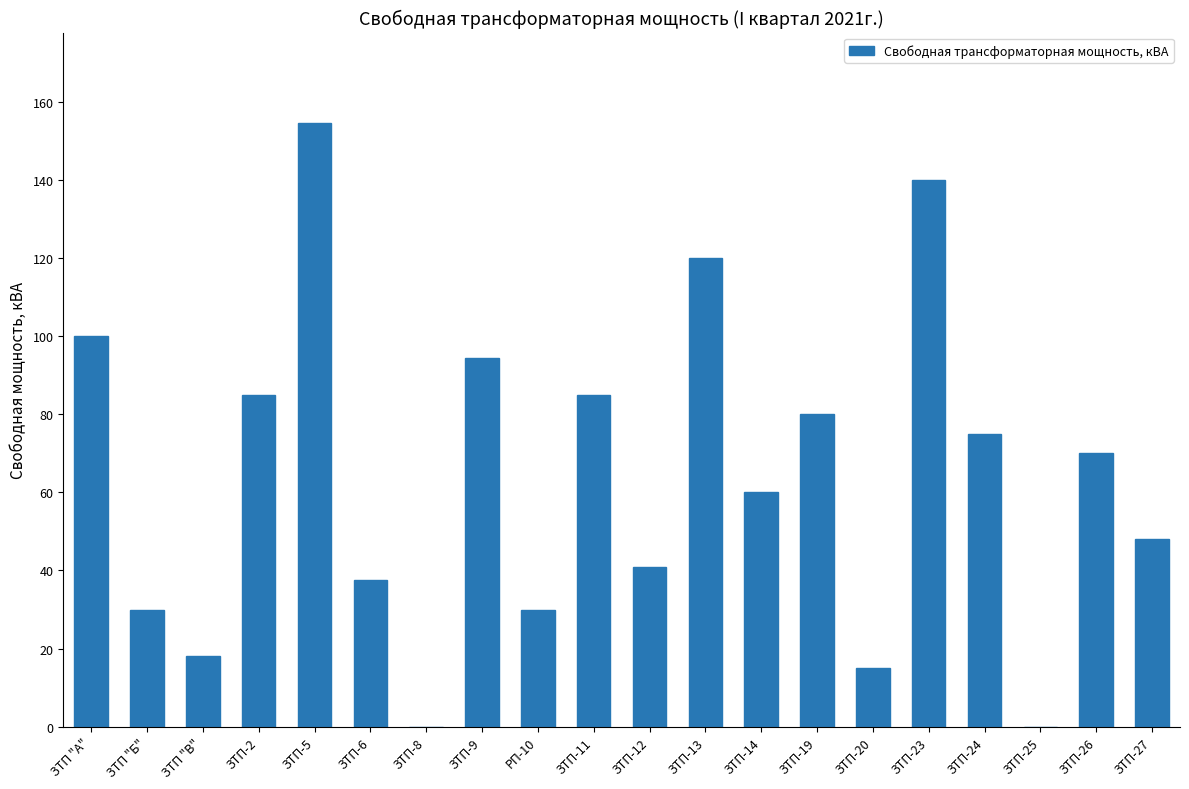

Which category has the highest value across all series?

ЗТП-5